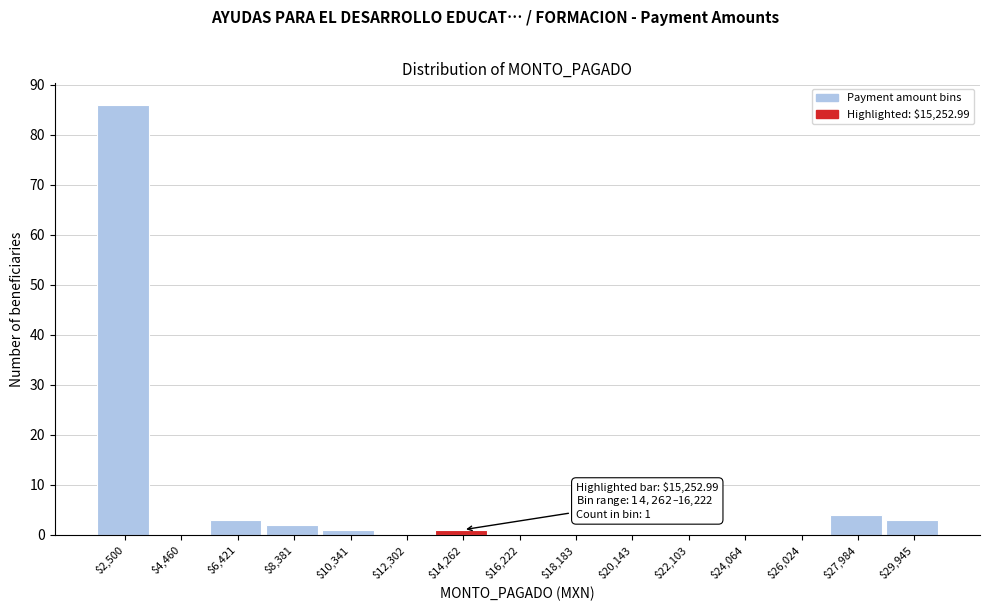

What is the maximum value shown in the chart?

86